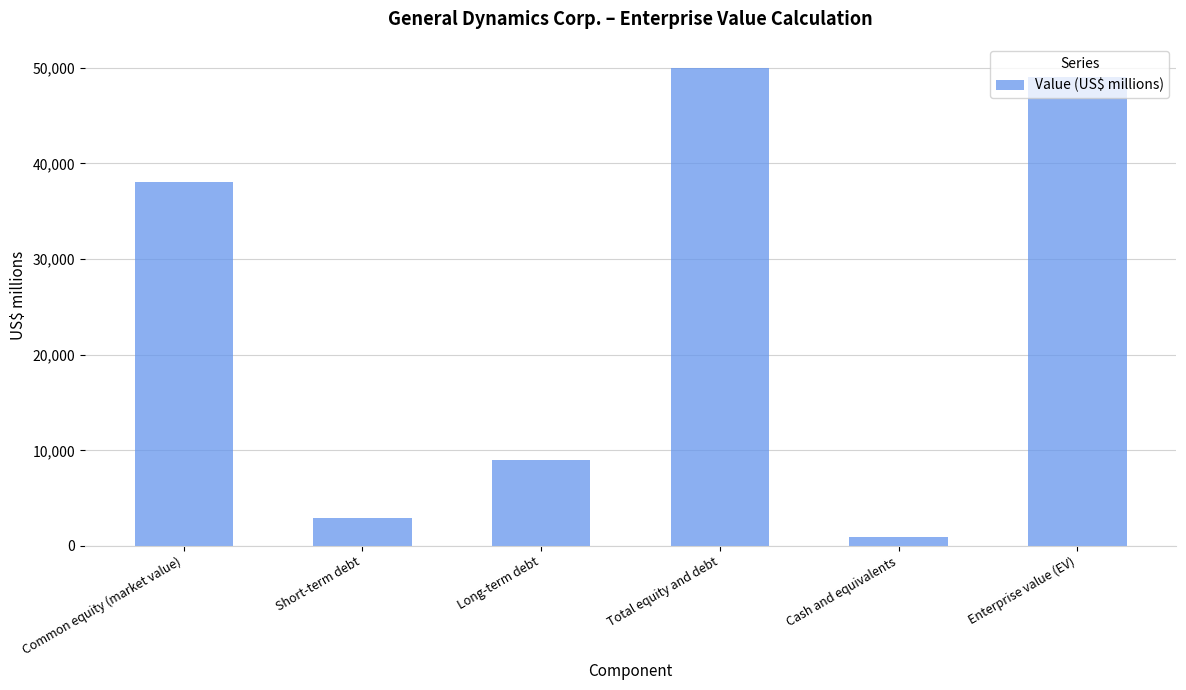

What is the difference between the maximum and minimum values?

49032